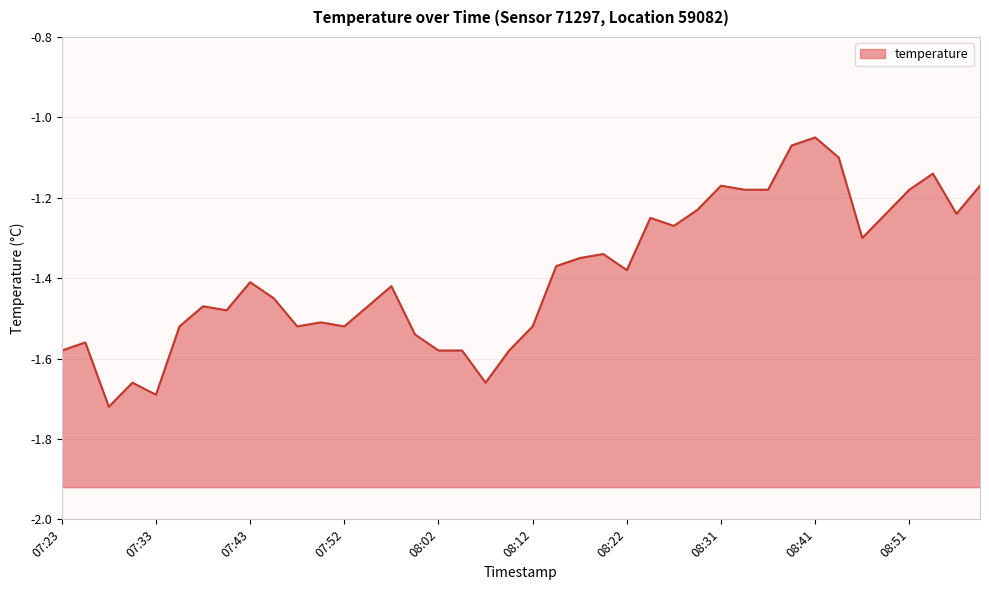

True or false: the data shows -0.4 at 07:26.

False